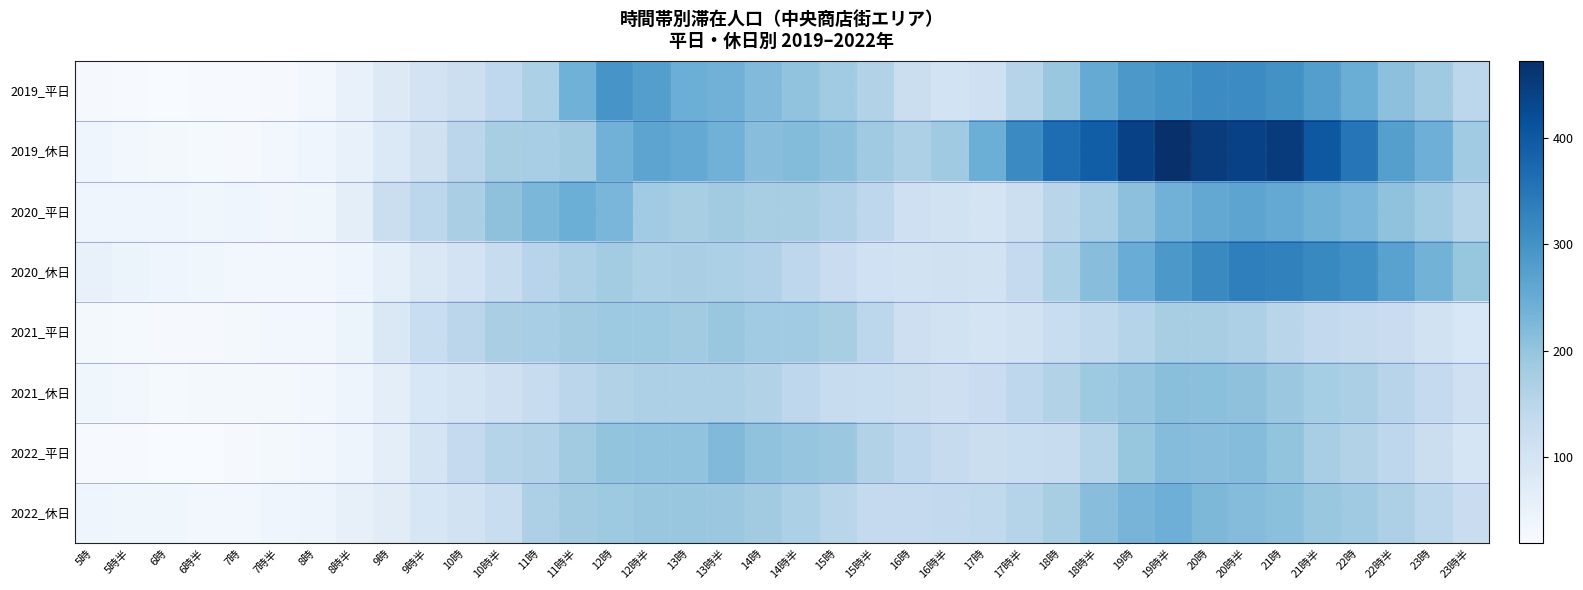

What is the minimum value shown in the chart?

19